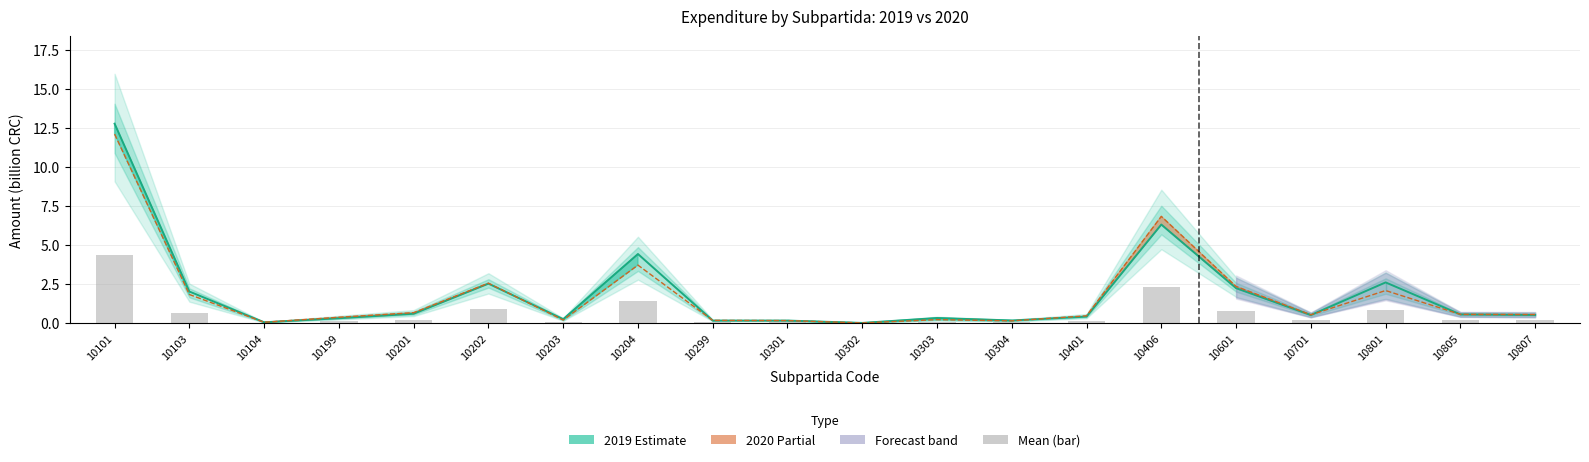

What is the value of the 15th bar from the left?

2.3